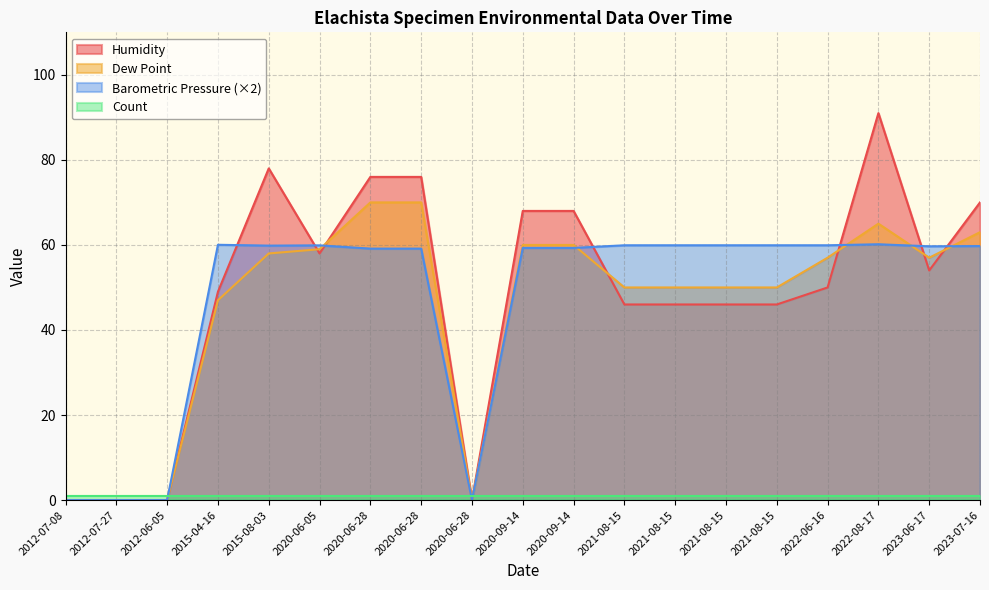

What is the maximum value shown in the chart?

91.0